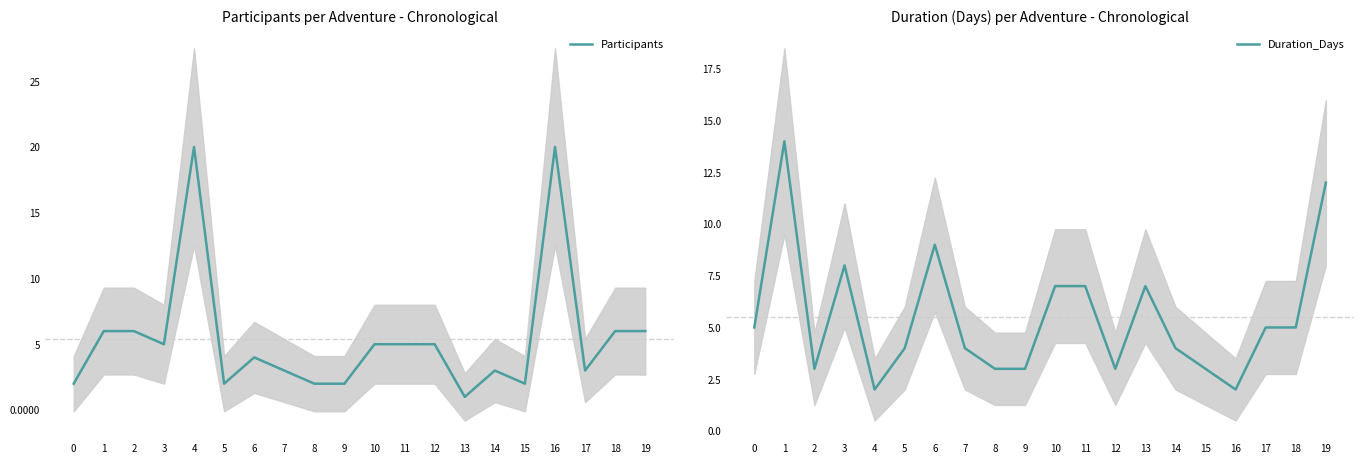

What is the smallest value displayed?

1